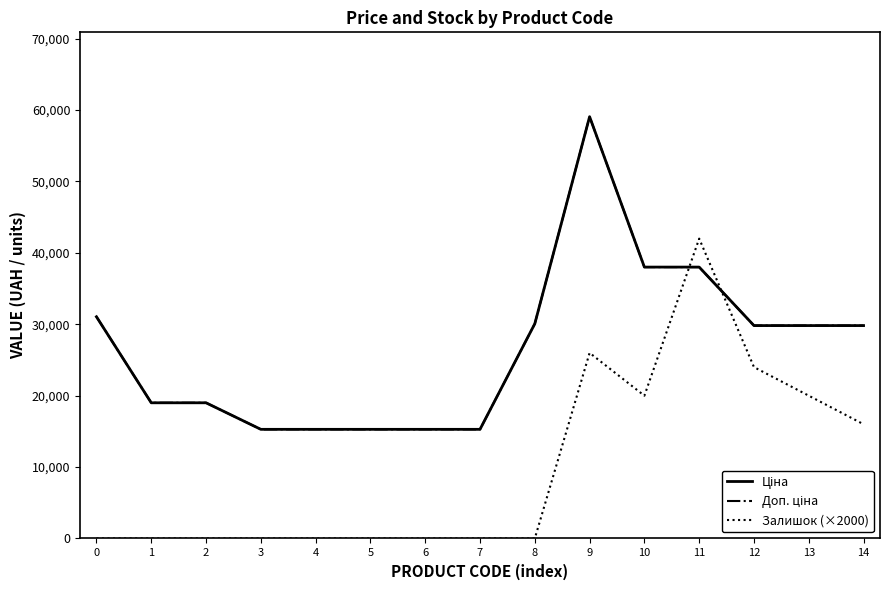

What is the sum of all Доп. ціна values?

400143.4